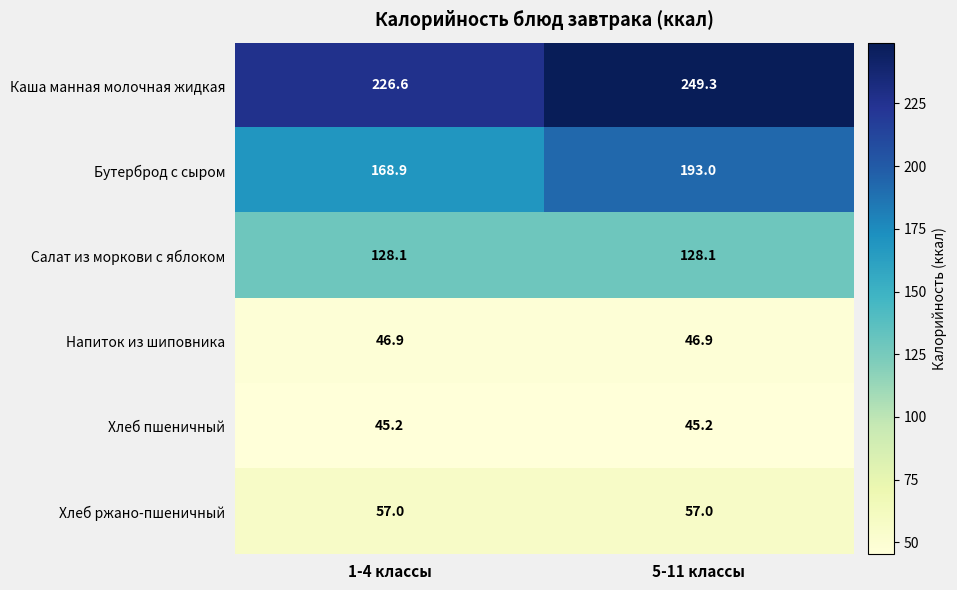

Where is Бутерброд с сыром nearest to the value 180?

1-4 классы